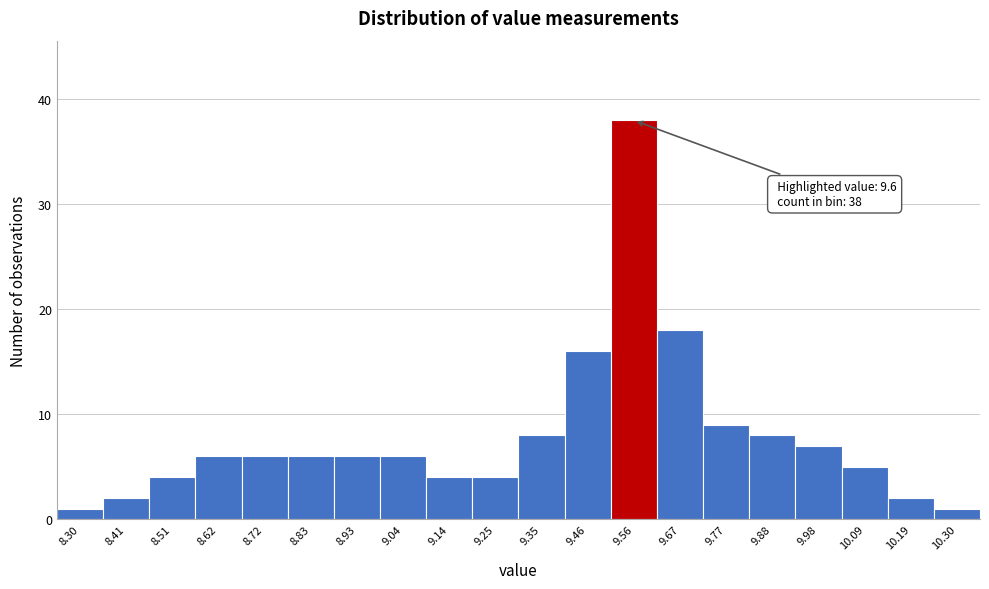

Over which range of the x-axis is the bar tallest?

9.510 to 9.615